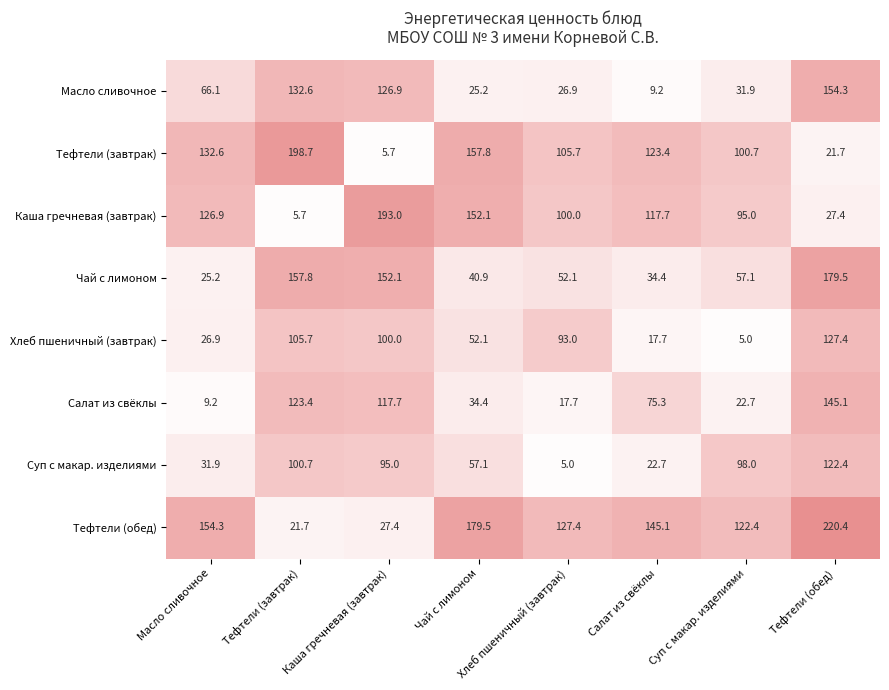

Which series has the widest spread of values?

Тефтели (обед)